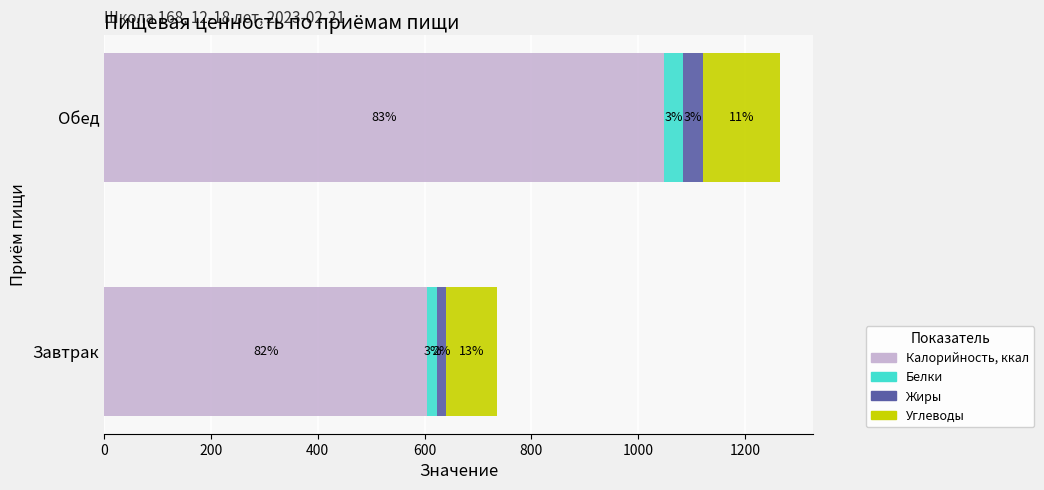

What are all the series names shown in the legend?

Калорийность, ккал, Белки, Жиры, Углеводы